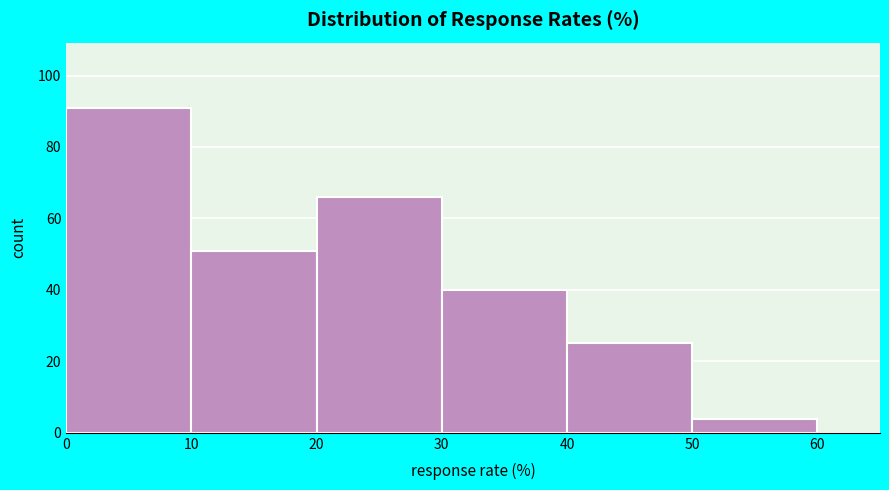

Over which range of the x-axis is the bar tallest?

0 to 10